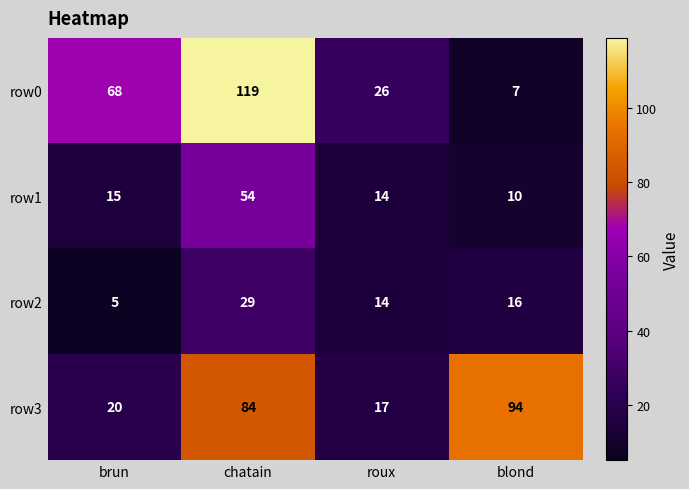

What is the sum of all row2 values?

64